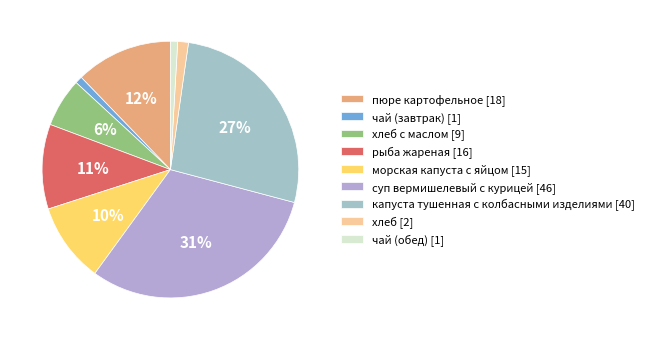

How many segments does this pie chart have?

9